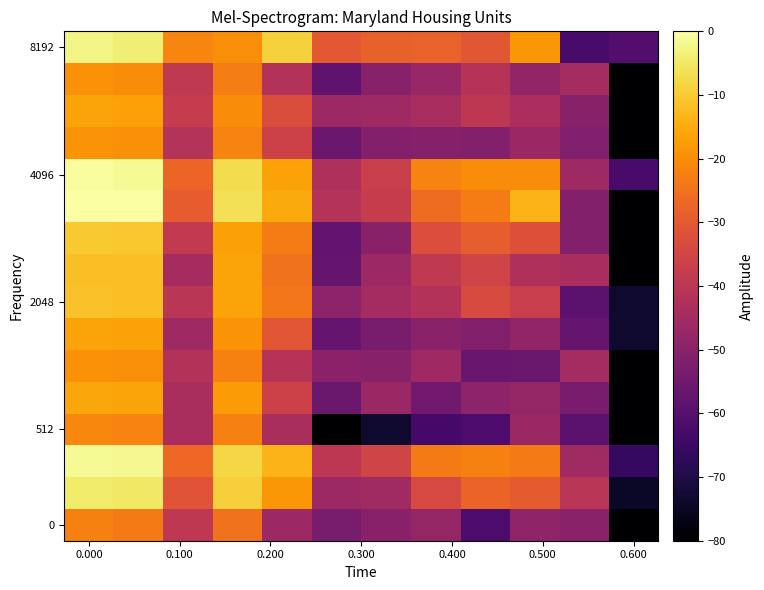

How many data points does each series have?

12